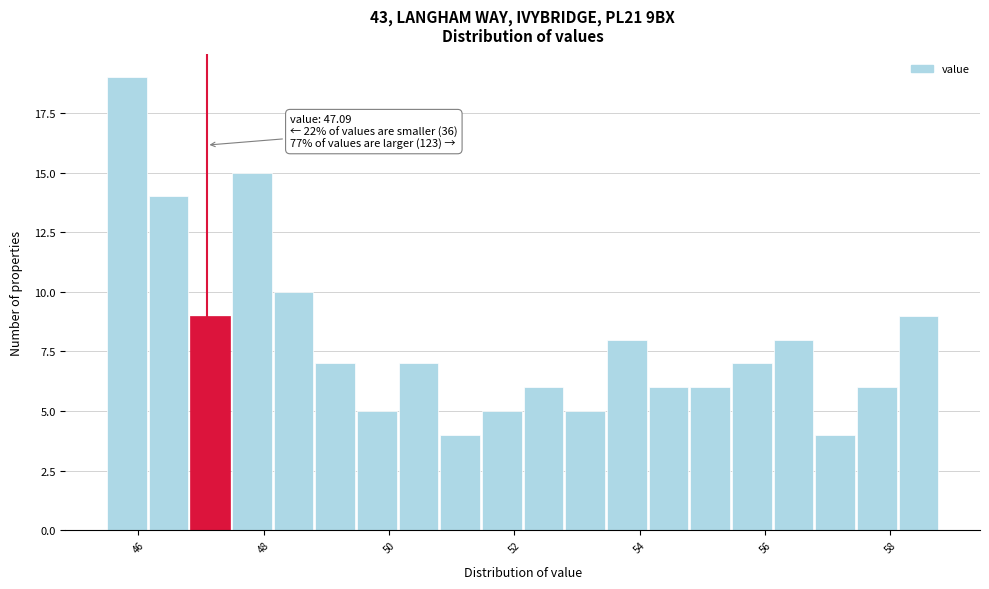

Around what value on the x-axis is the tallest bar? Give the approximate position of its centre, as read against the axis.

45.8